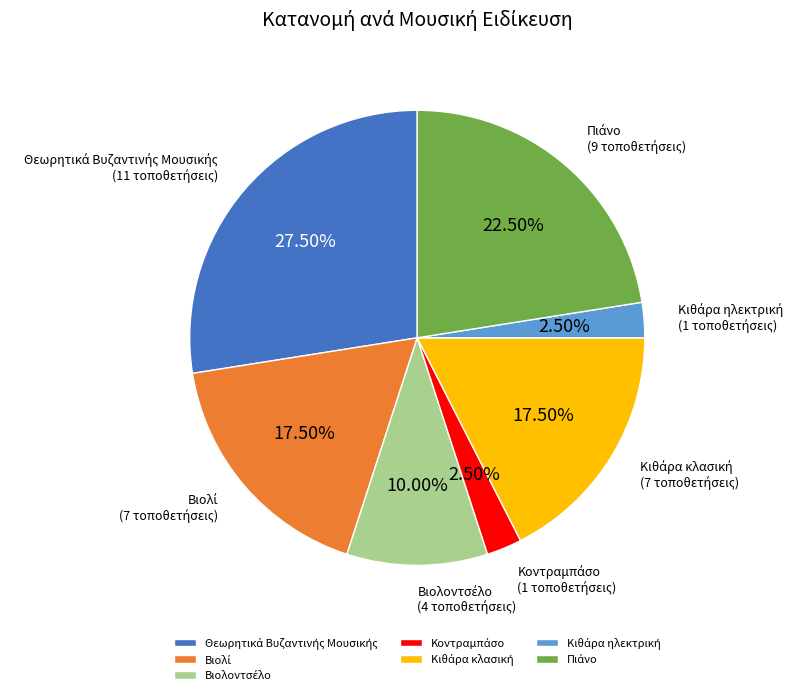

Is there a majority slice in this chart?

No